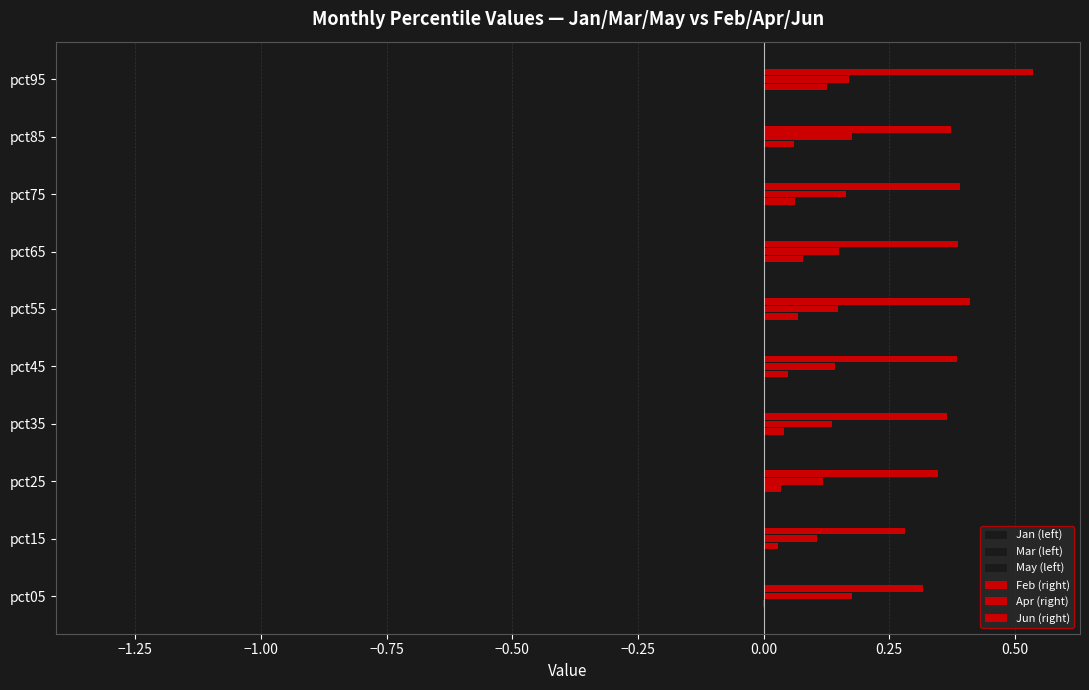

What is the average value of the Feb (right) series?

0.1